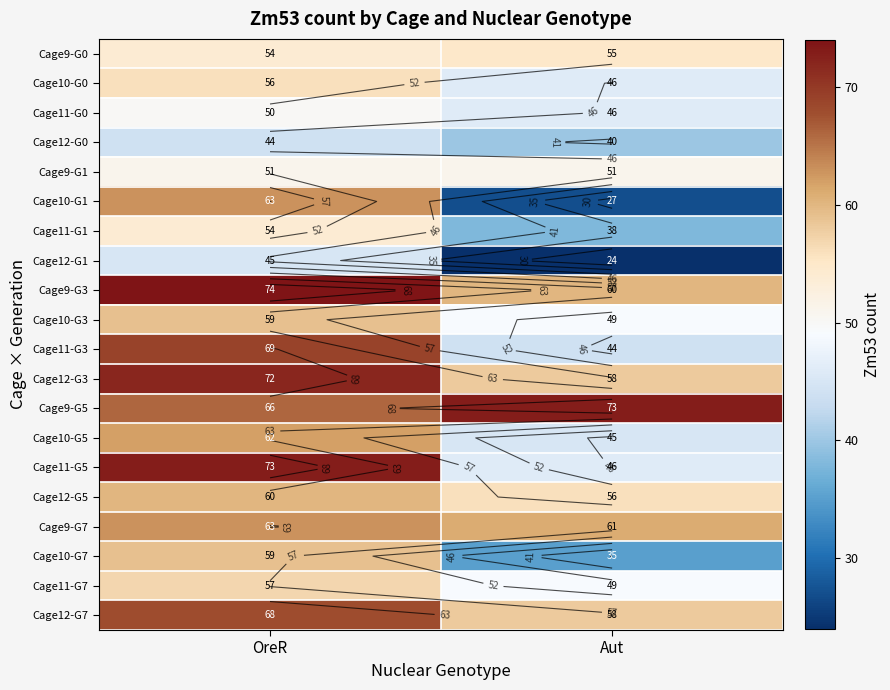

Rank the categories by Cage10-G3 value from lowest to highest.

Aut, OreR